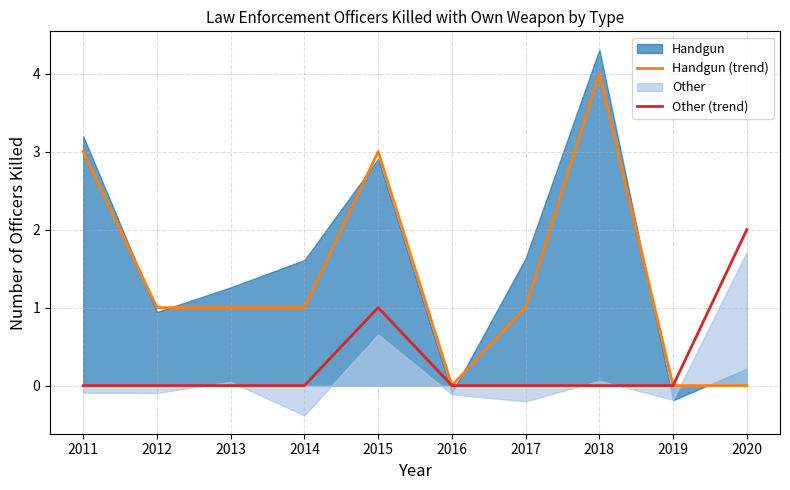

At which category is the sum across all series the highest?

2015